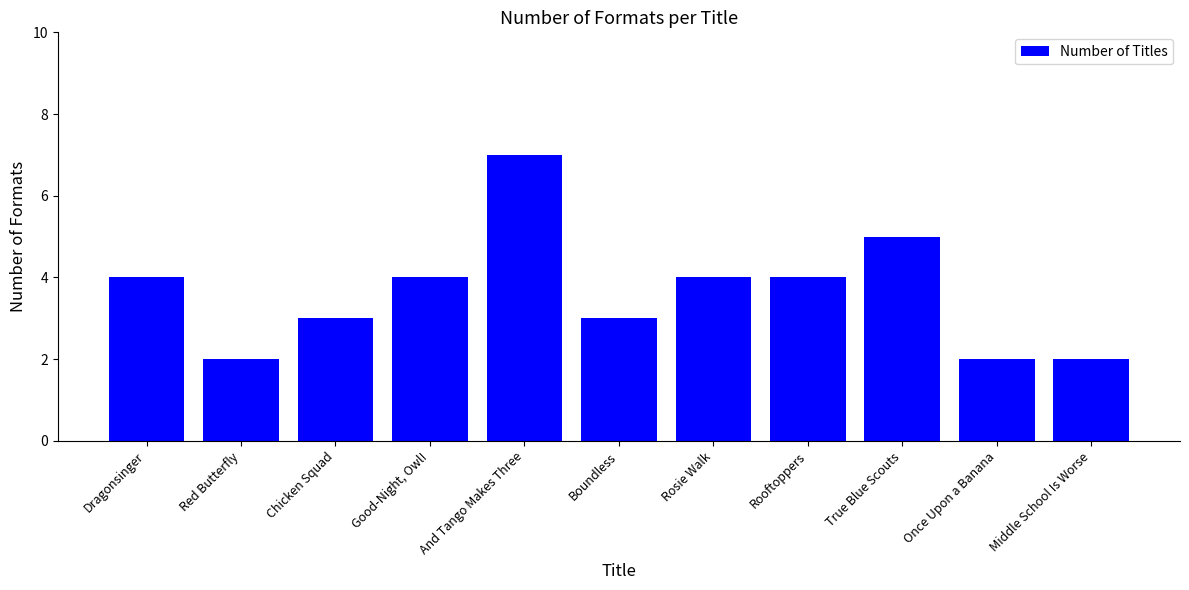

What is the value of the 11th bar from the left?

2